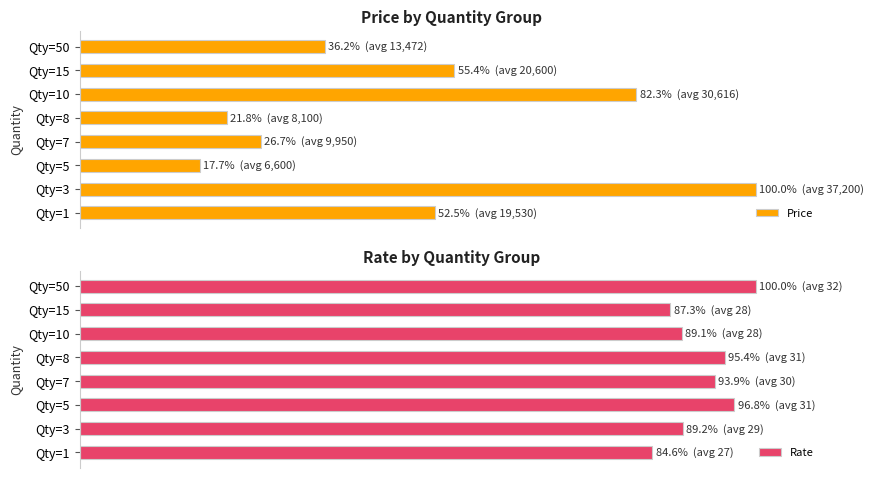

Which series changed the most between Qty=7 and Qty=50?

Price